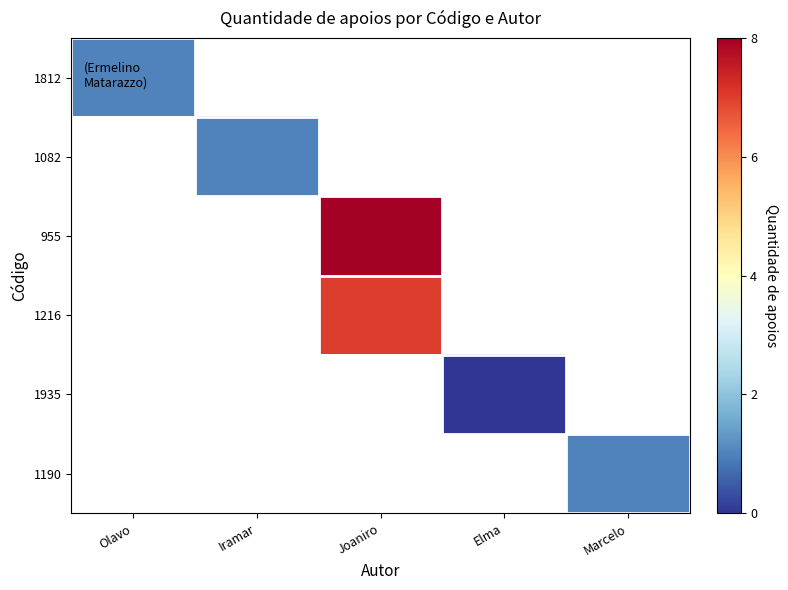

Which category has the lowest value across all series?

Elma